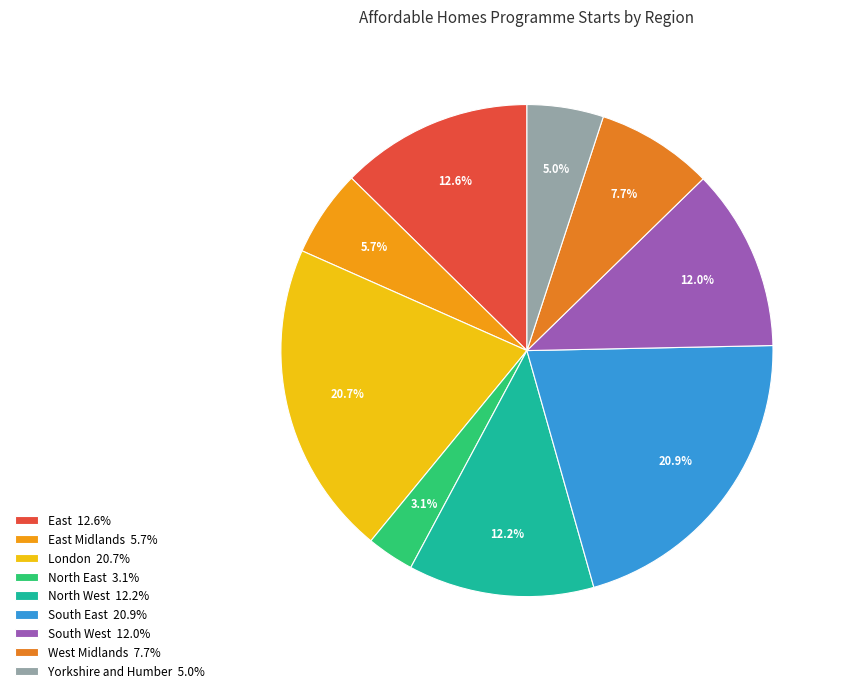

To the nearest percent, what is the average slice percentage?

11%